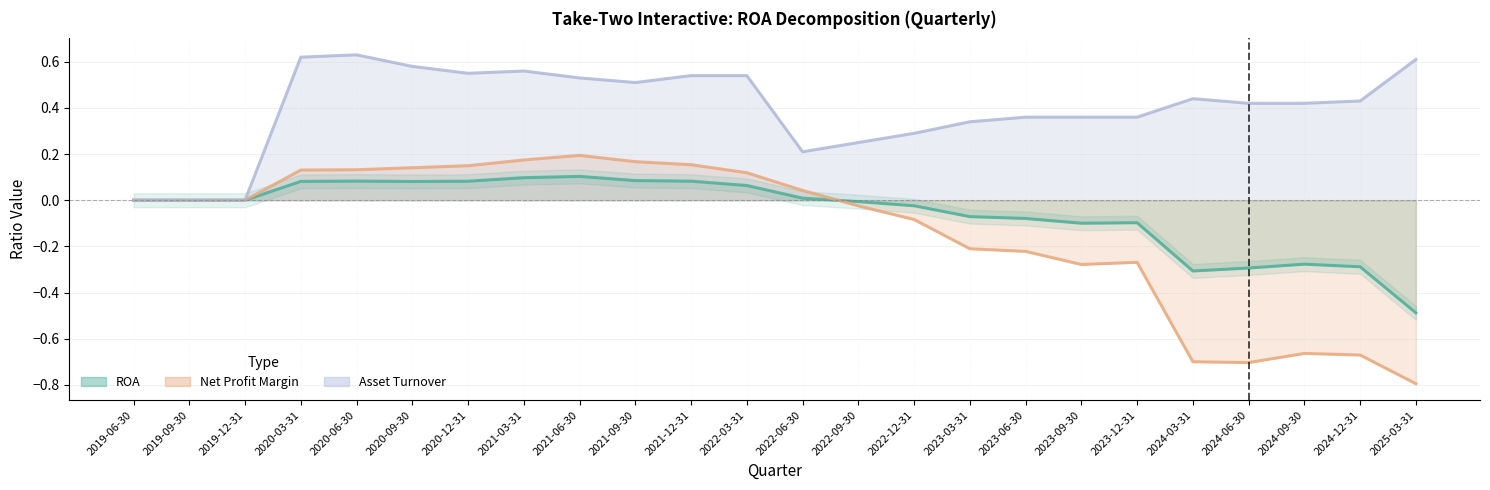

How many negative values does the ROA series have?

11